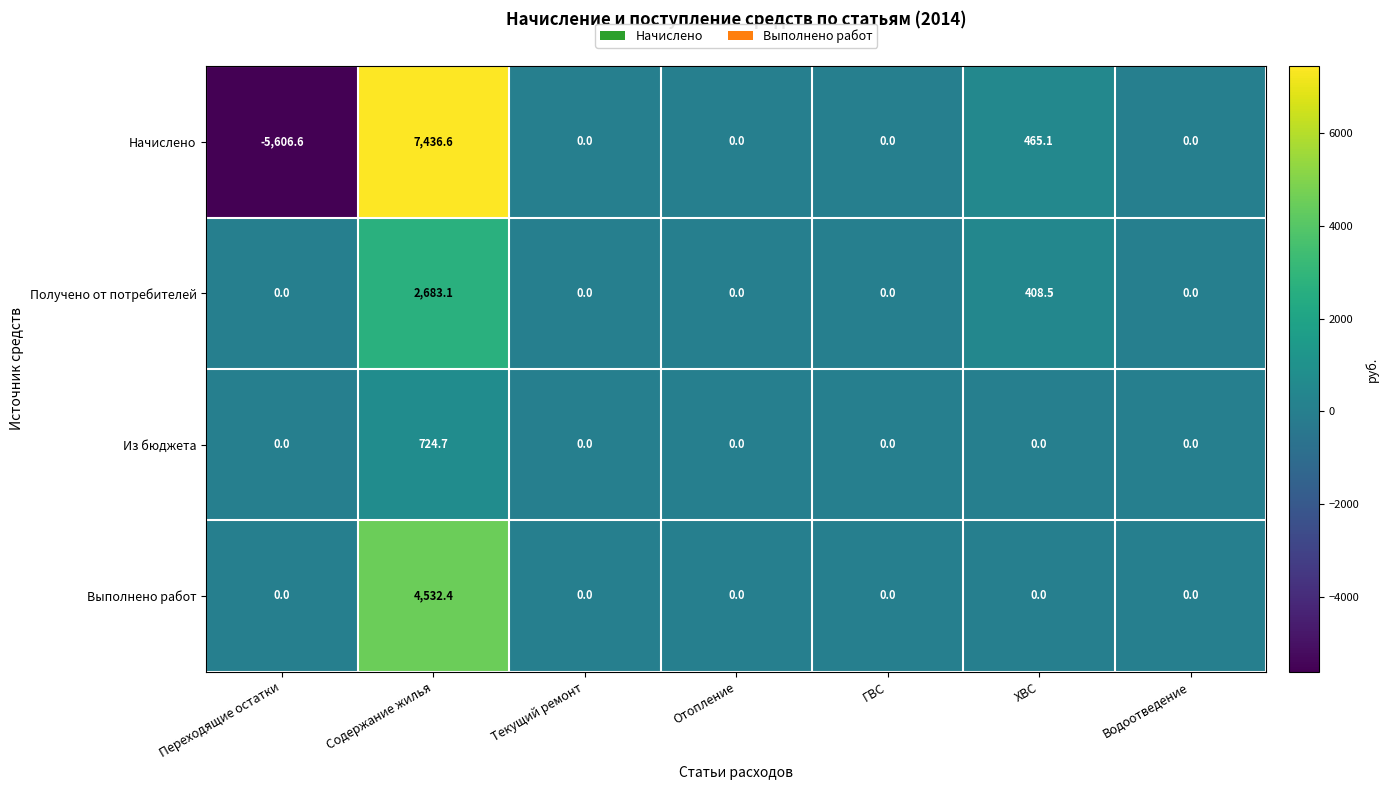

The Выполнено работ series shows -2854.4 at Переходящие остатки. True or false?

False